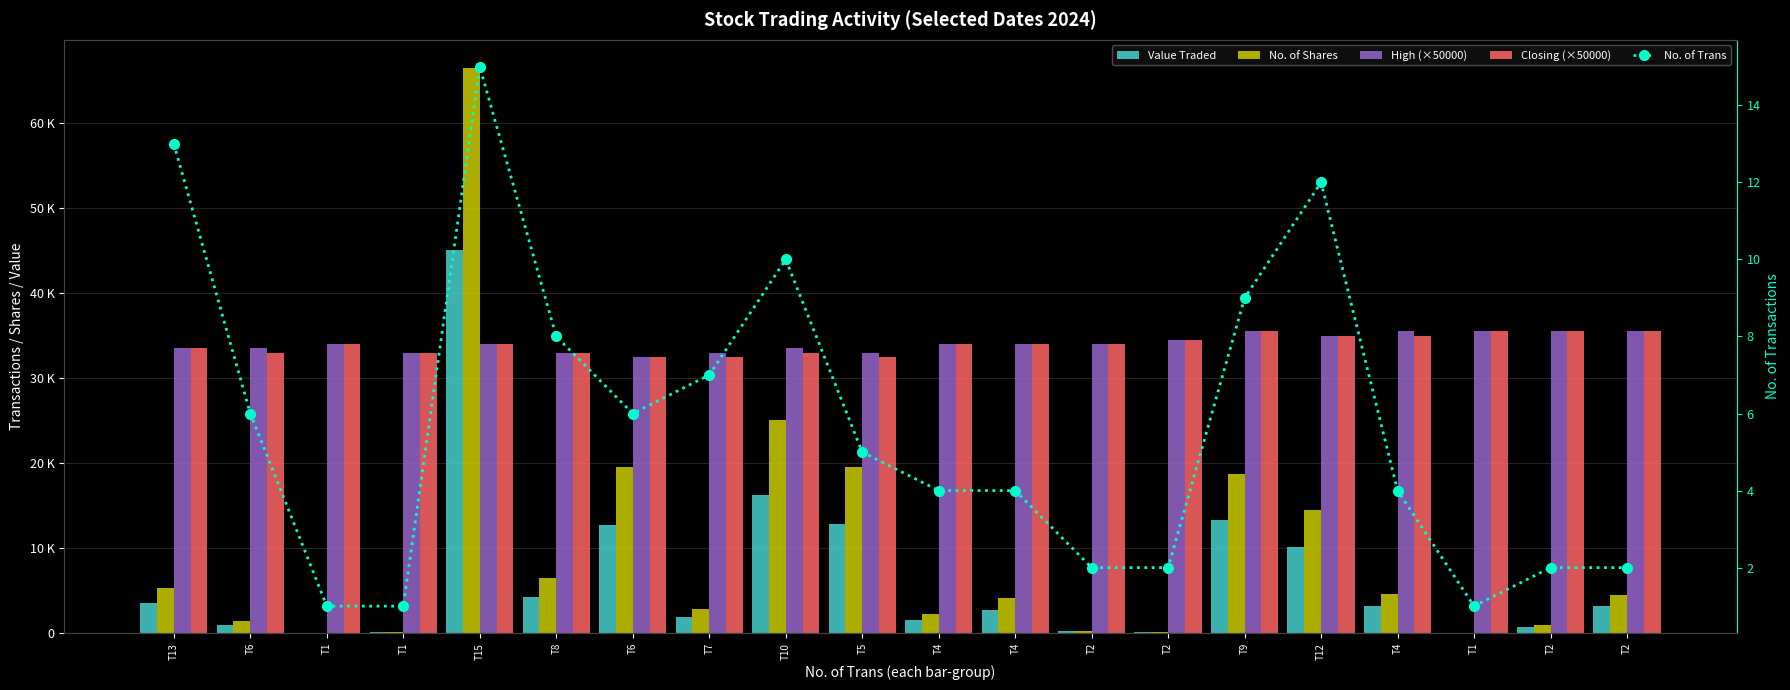

List the series in order of their peak value, lowest first.

No. of Trans, High (×50000), Closing (×50000), Value Traded, No. of Shares